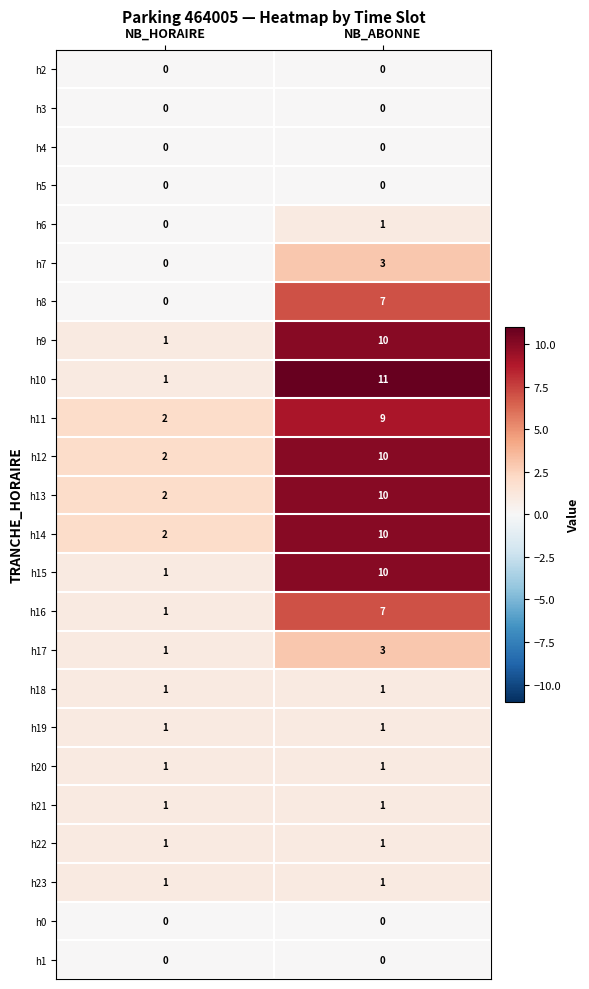

Which series has the largest range (max minus min)?

h10